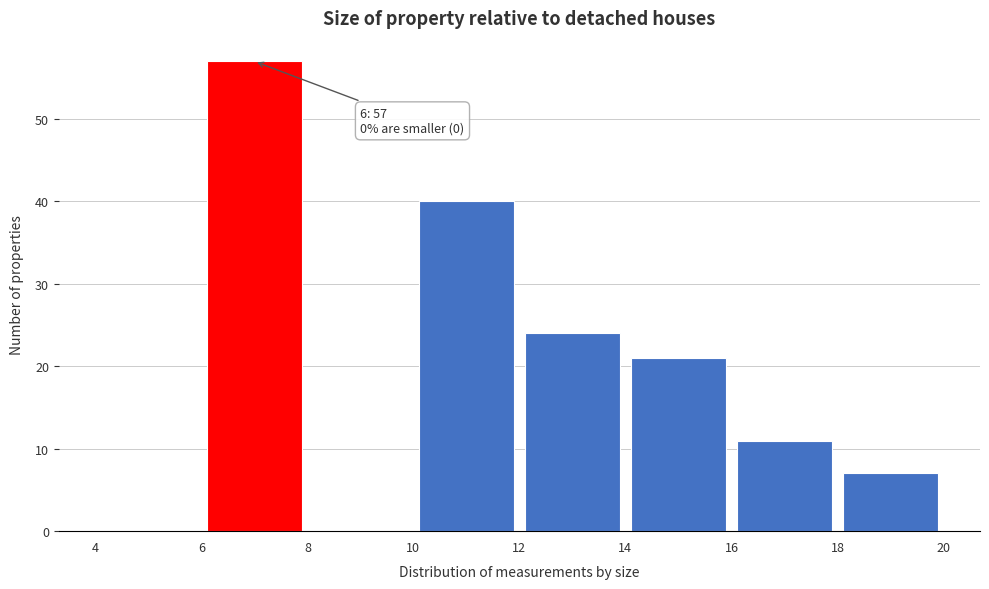

Which range on the x-axis has the tallest bar?

6 to 8